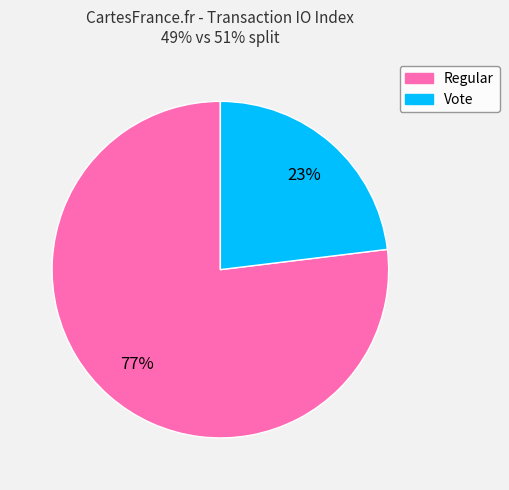

To the nearest percent, what is the average slice percentage?

50%